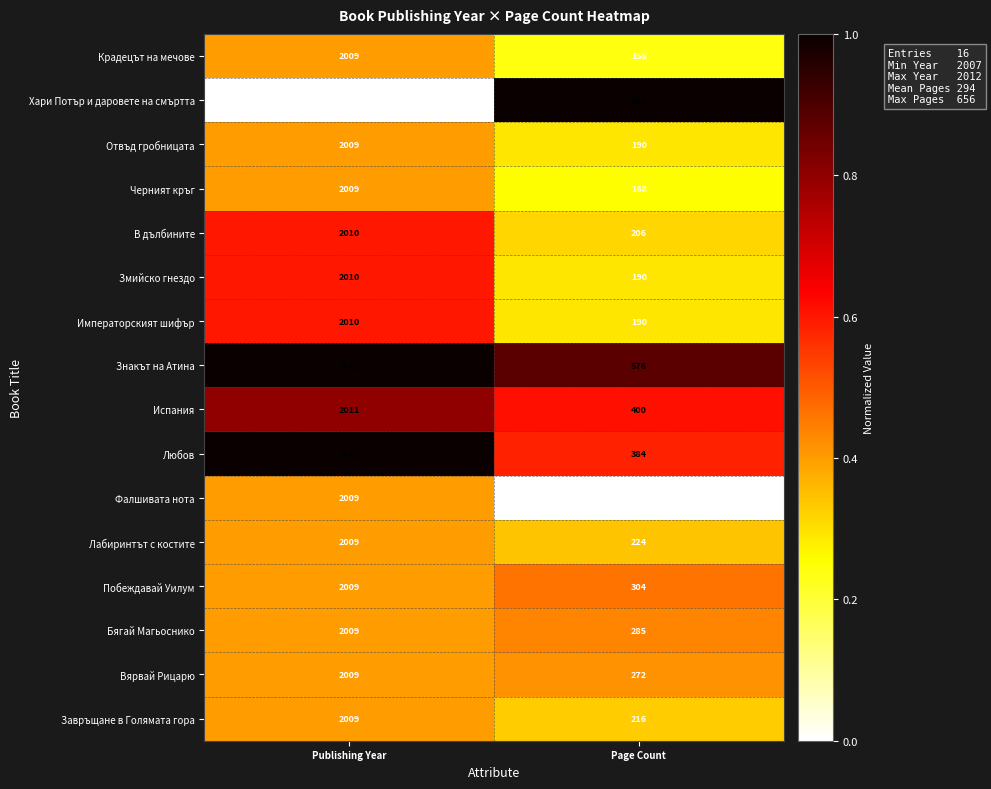

Which category has the highest value in the Фалшивата нота series?

Publishing Year